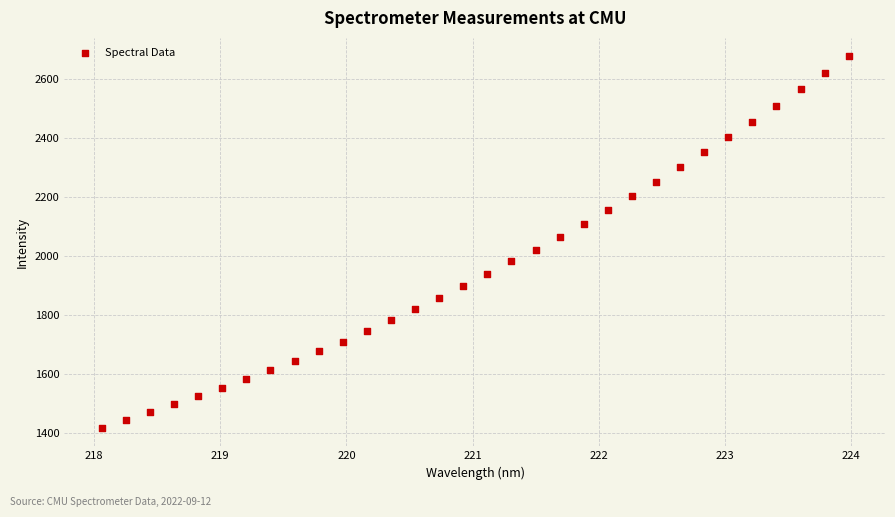

What is the range of Y values (max minus min)?

1259.5